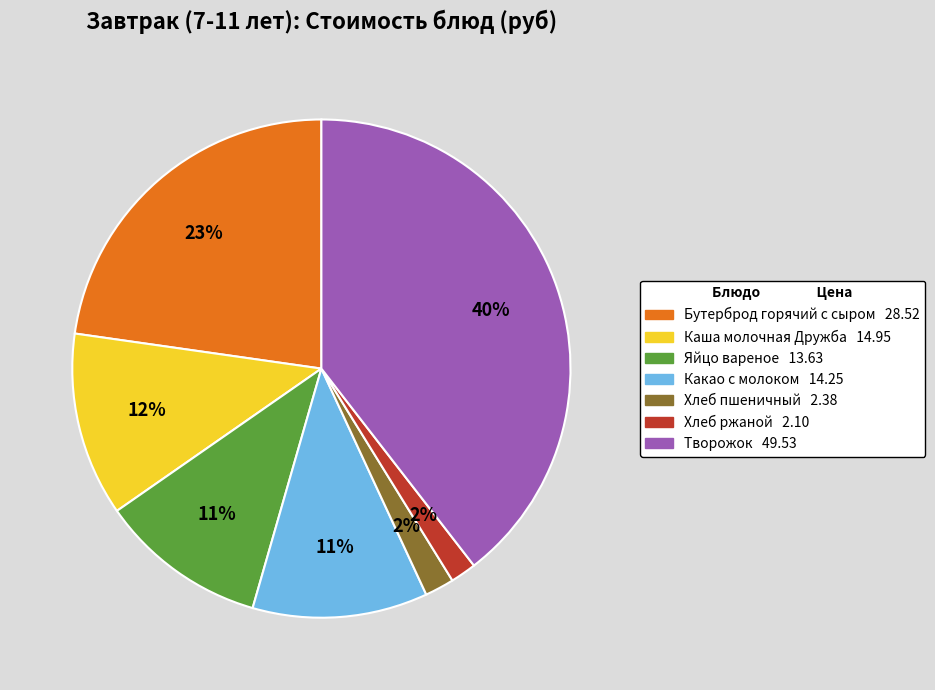

Which slice is the largest?

Творожок